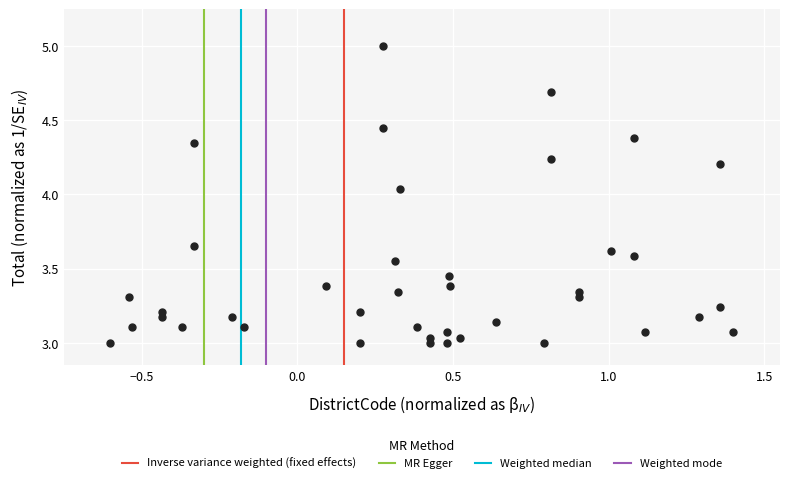

What is the range of Y values (max minus min)?

2.0